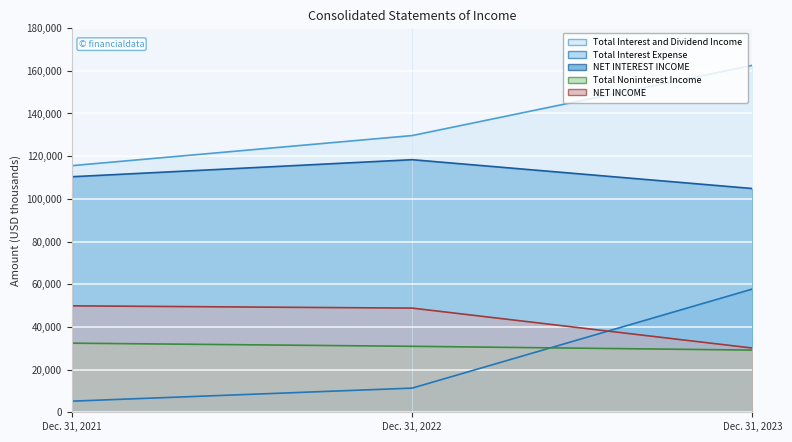

At which label does Total Noninterest Income first exceed 30898?

Dec. 31, 2021